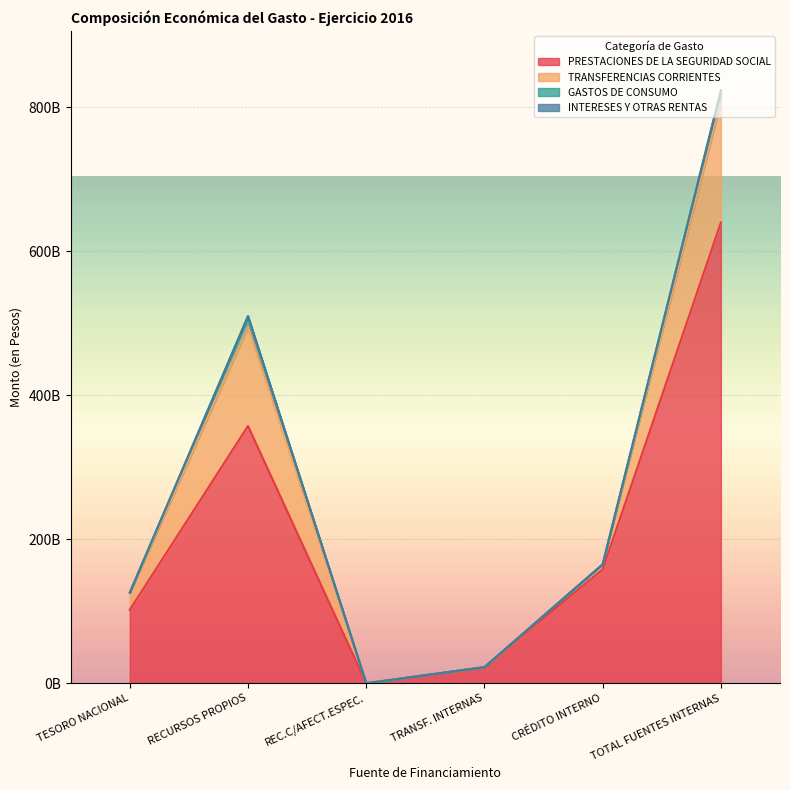

List the labels in order of TRANSFERENCIAS CORRIENTES value, smallest first.

REC.C/AFECT.ESPEC., TRANSF. INTERNAS, CRÉDITO INTERNO, TESORO NACIONAL, RECURSOS PROPIOS, TOTAL FUENTES INTERNAS